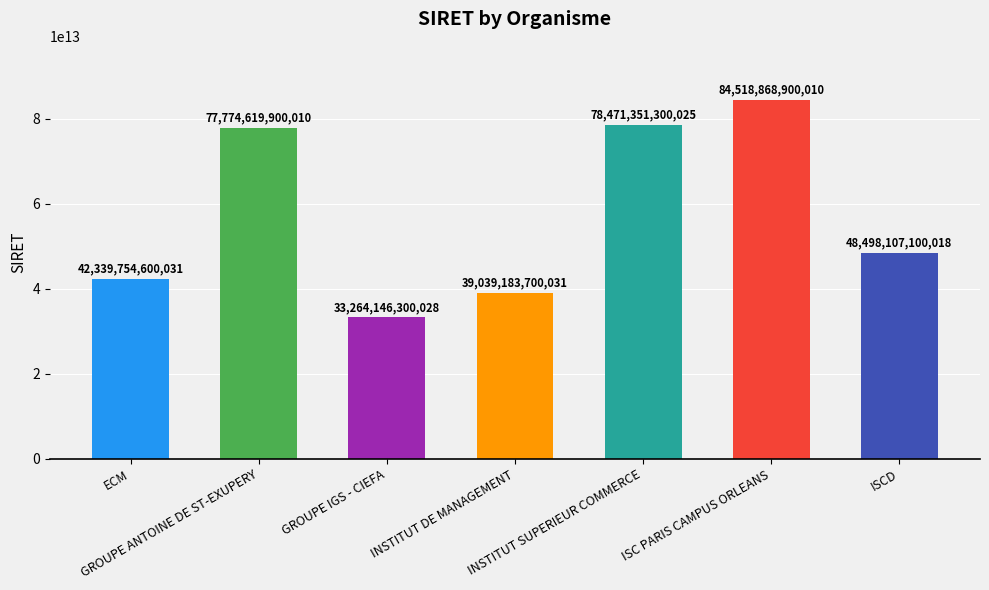

What is the label of the 6th bar from the left?

ISC PARIS CAMPUS ORLEANS